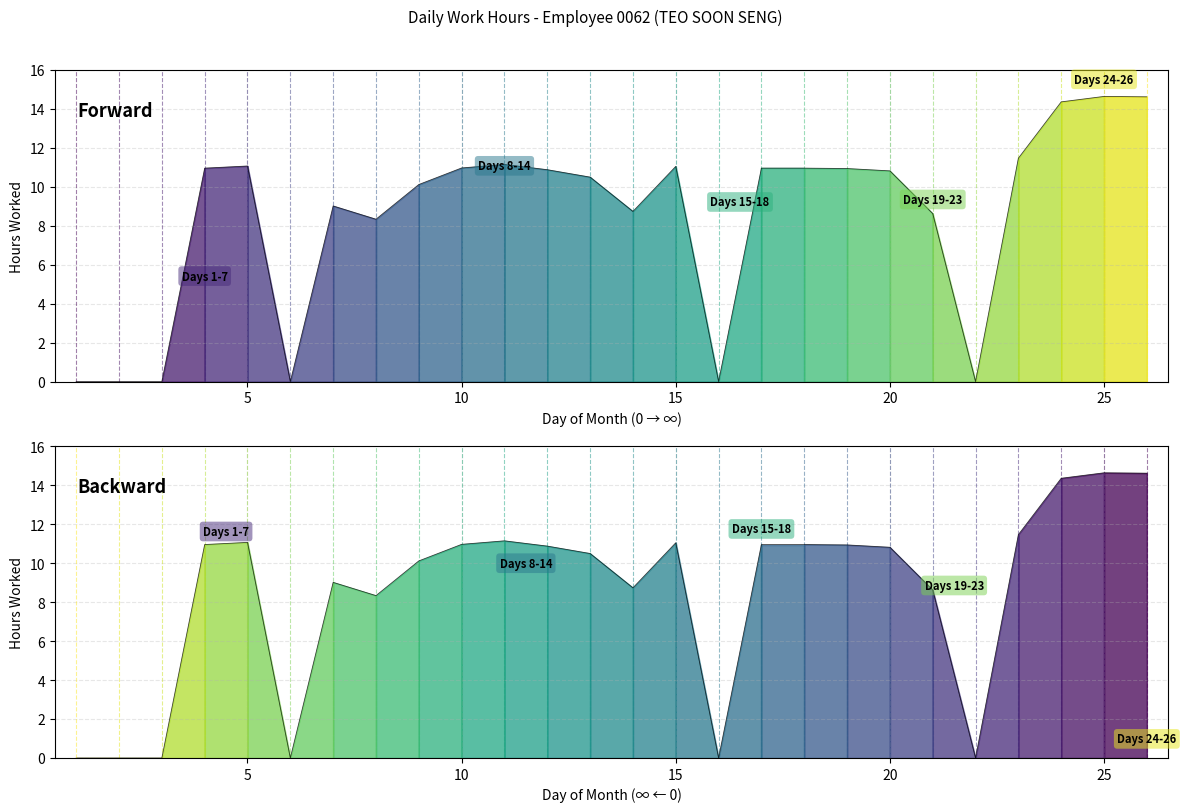

What is the sum of all values?

220.0